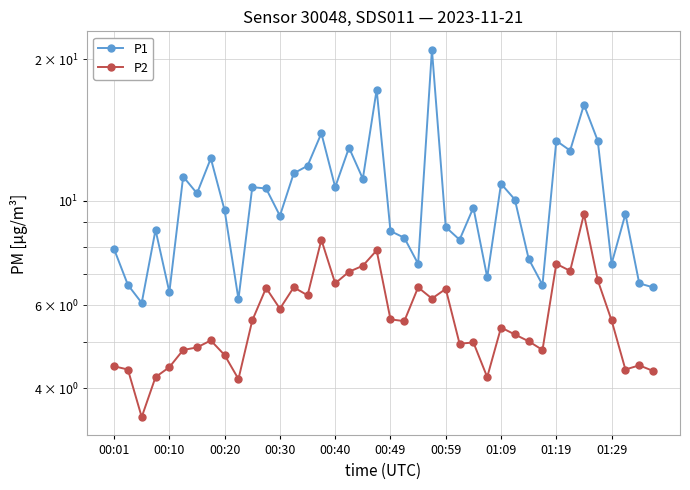

Which series has the largest range (max minus min)?

P1